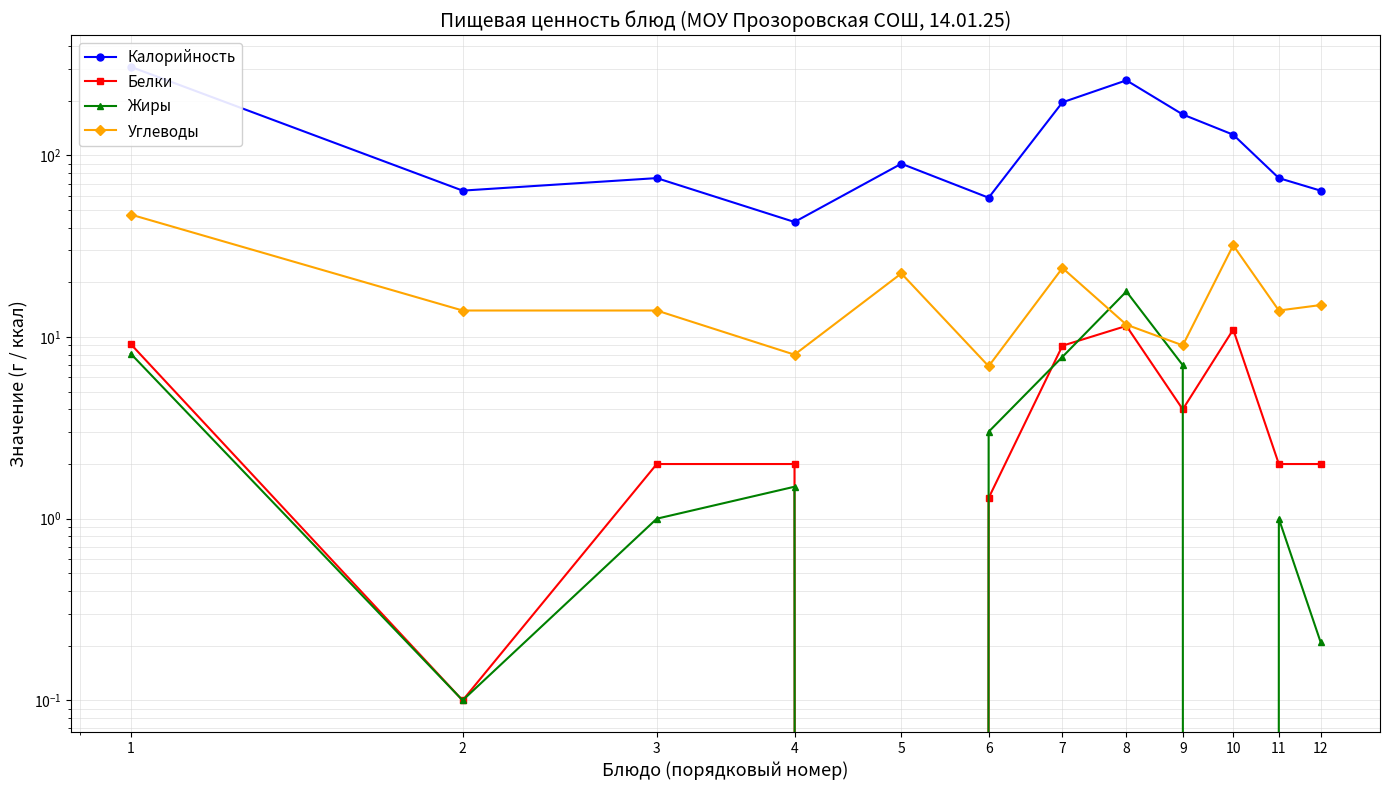

At which category does Калорийность reach its first local valley?

2